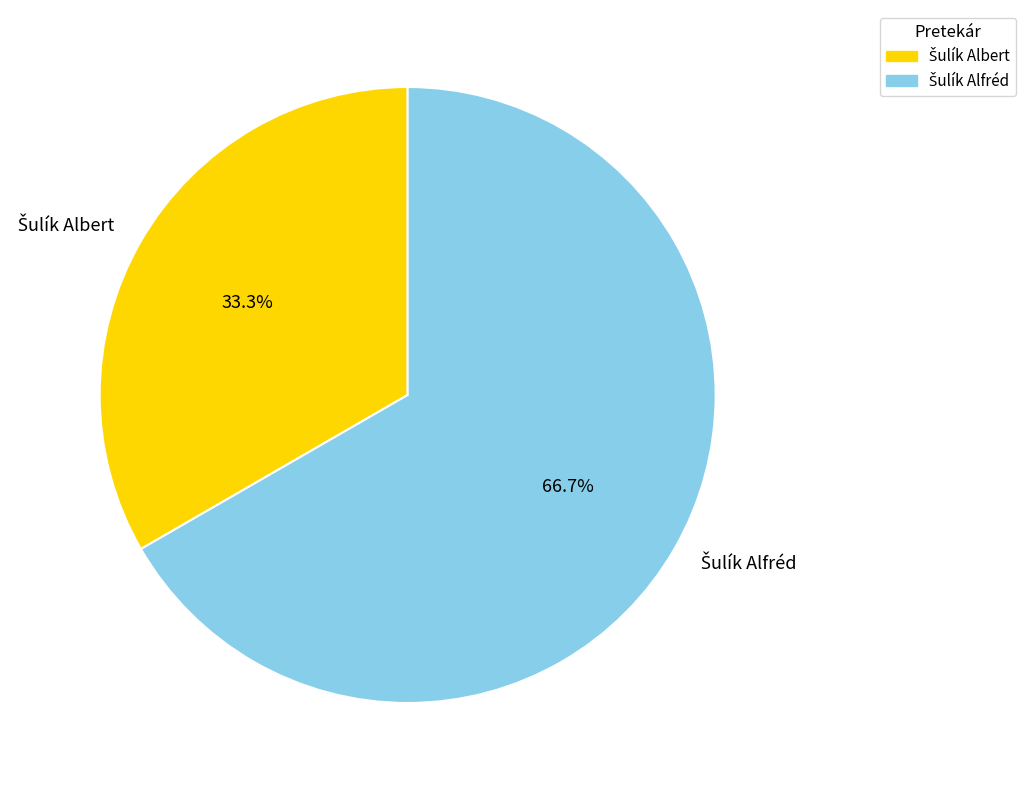

Is there any slice that represents more than half of the pie?

Yes